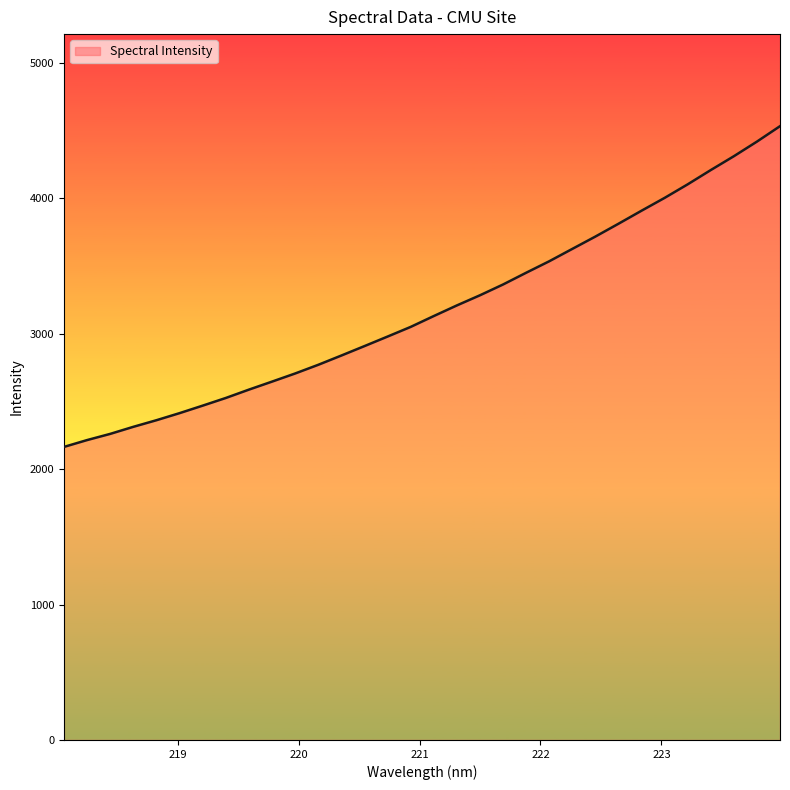

What is the average value?

3181.2